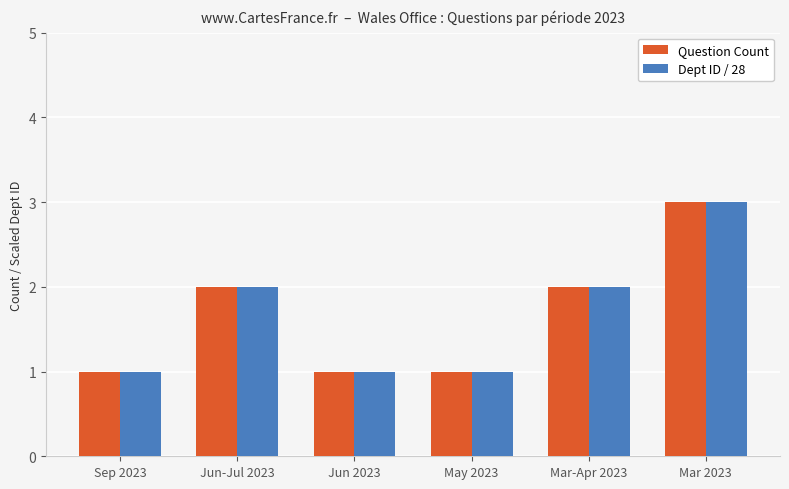

At which category is the sum across all series the highest?

Mar 2023